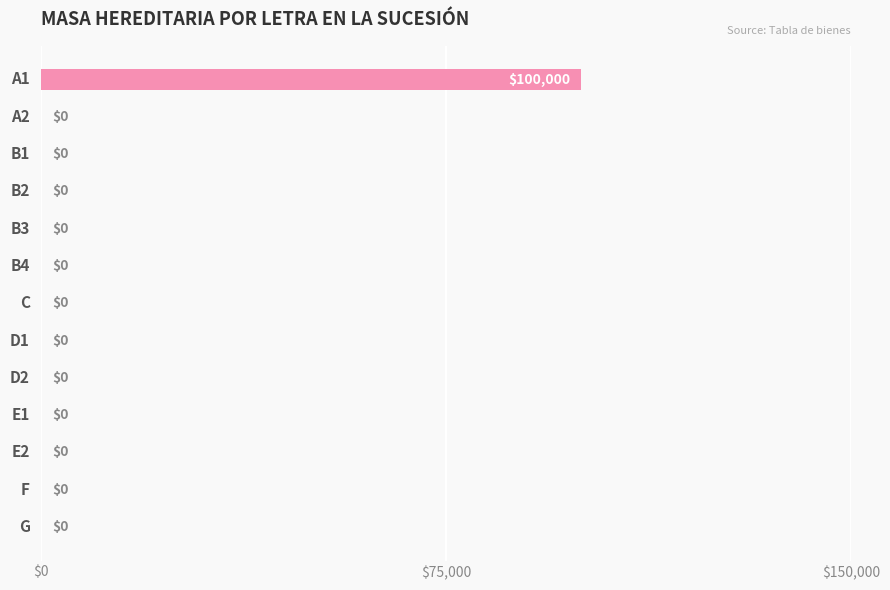

How many values exceed 0?

1